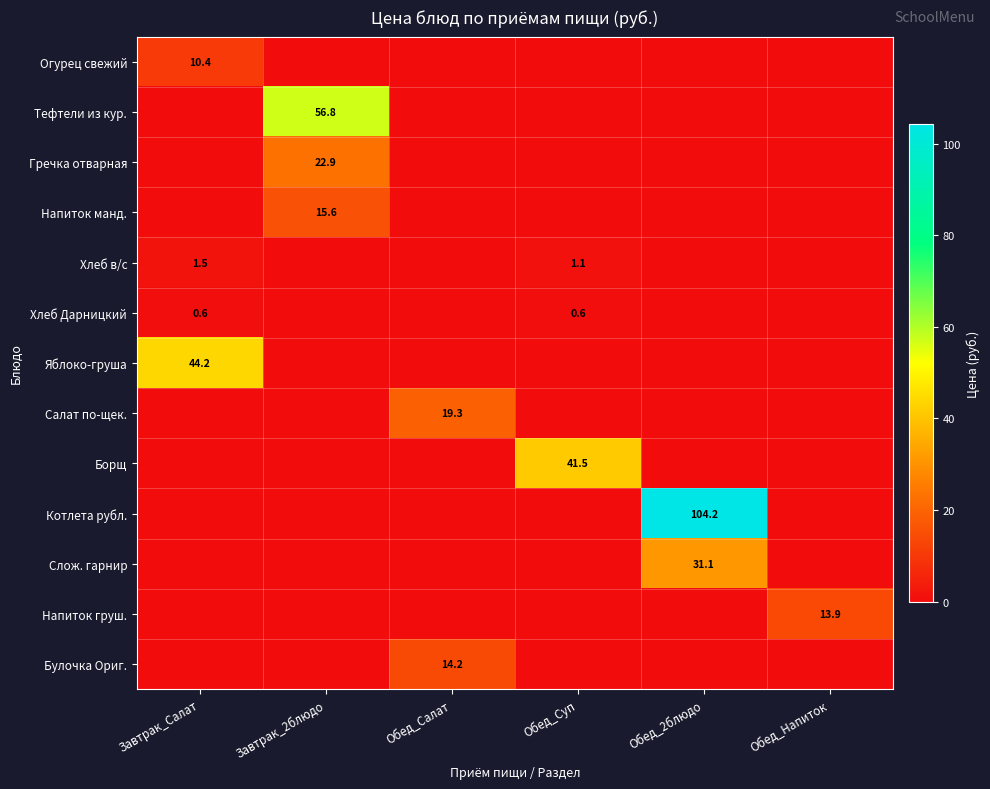

True or false: Гречка отварная has a value of 0.0 at Обед_2блюдо.

True